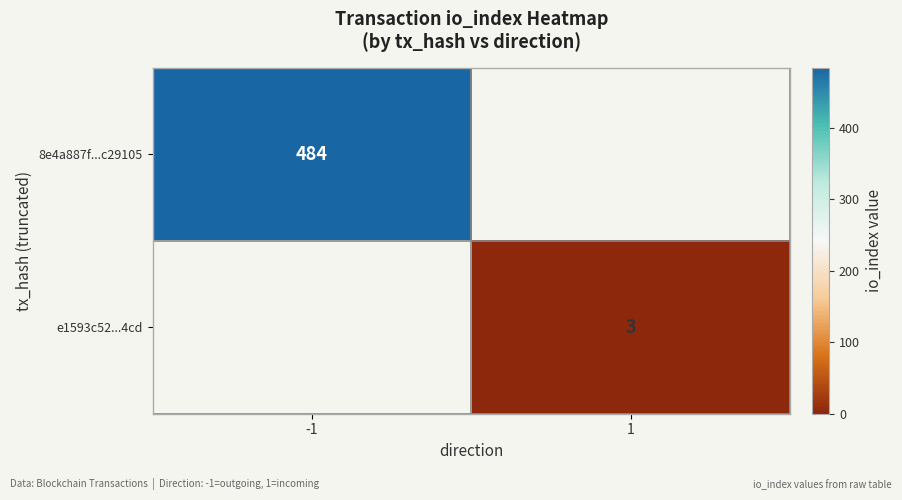

True or false: e1593c52...4cd has a value of 4 at 1.

False